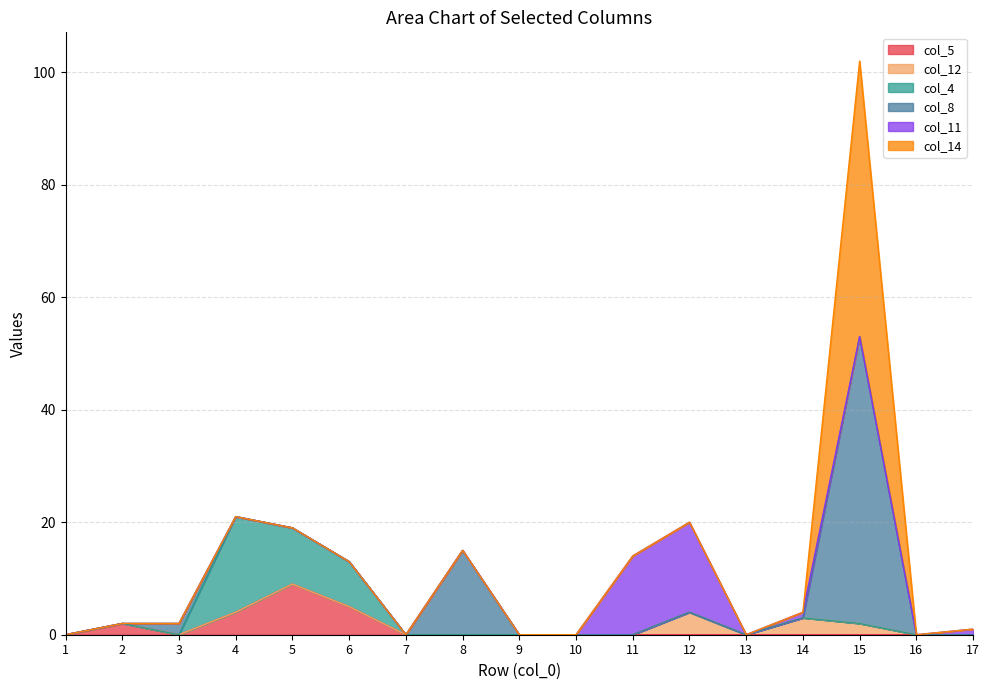

Which has a higher value, 1 or 17?

1